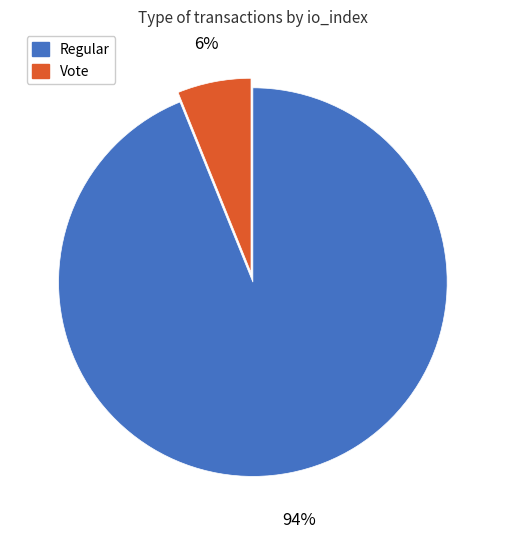

Which category has the biggest portion of the pie?

Regular